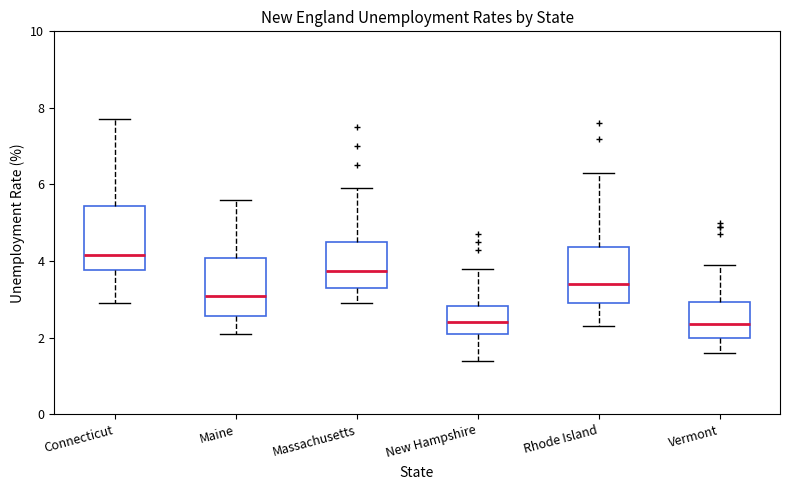

Where is the lower edge of the box for Rhode Island on the y-axis? The values are not printed on the chart, so give them approximately, as read against the axis.

3.0